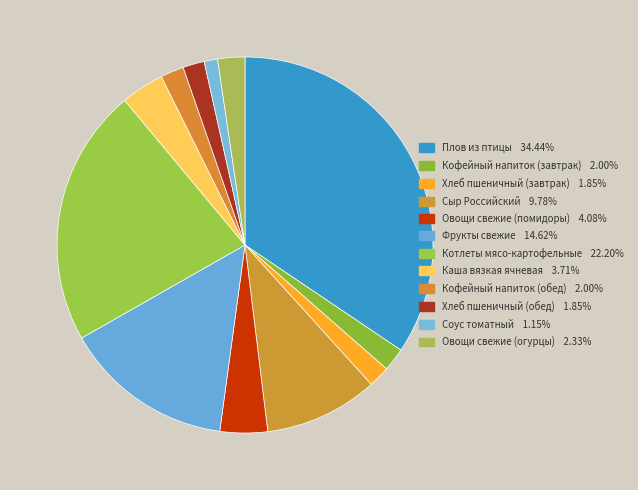

Does Котлеты мясо-картофельные account for over 50% of the chart?

No